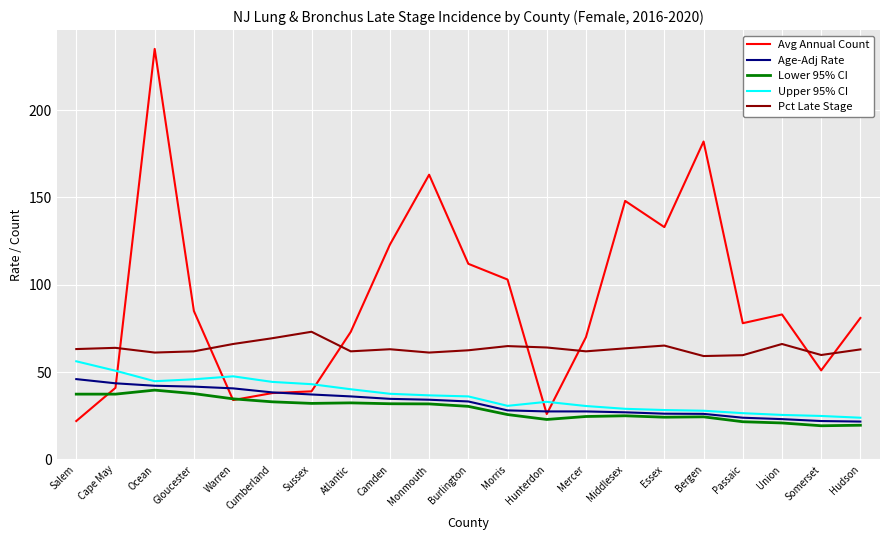

What are all the series names shown in the legend?

Avg Annual Count, Age-Adj Rate, Lower 95% CI, Upper 95% CI, Pct Late Stage